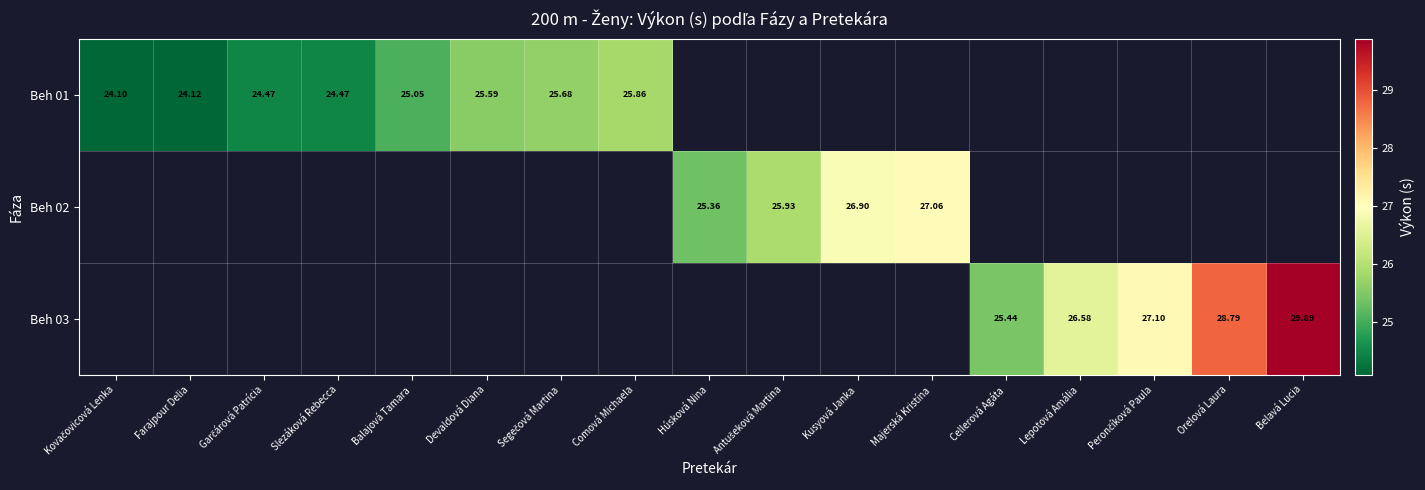

True or false: Beh 01 has a value of 25.9 at Comová Michaela.

True